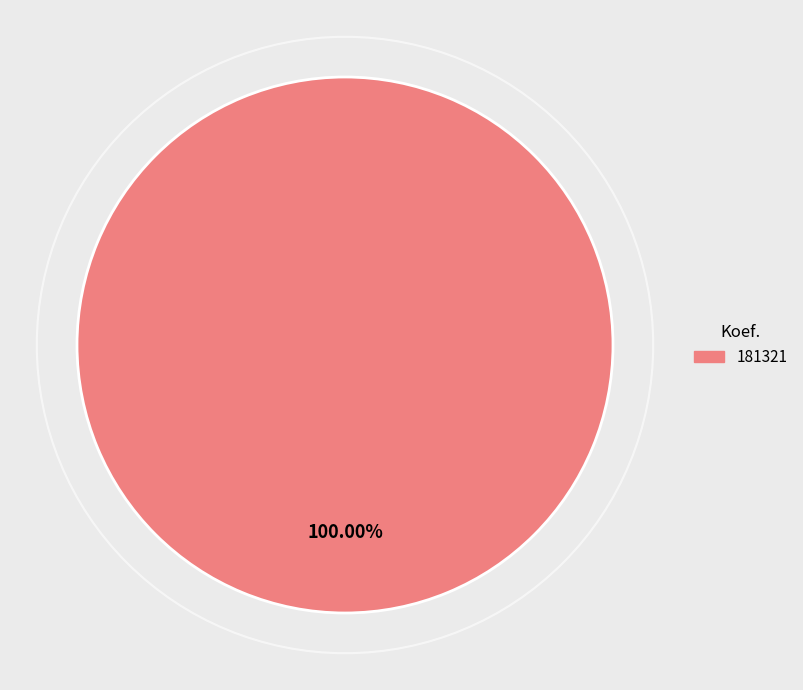

Is there a majority slice in this chart?

Yes